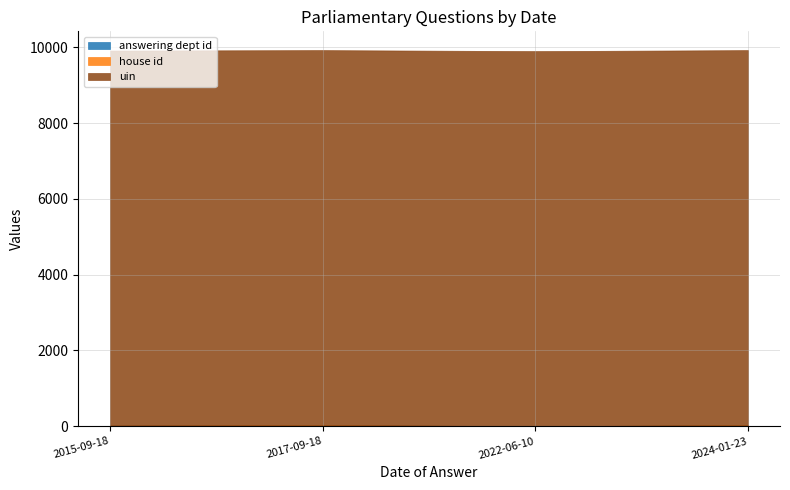

Reading right to left, transcribe all the data shown in this chart.

answering dept id: 2024-01-23=27	2022-06-10=1	2017-09-18=27	2015-09-18=16
house id: 2024-01-23=1	2022-06-10=1	2017-09-18=1	2015-09-18=1
uin: 2024-01-23=9895	2022-06-10=9895	2017-09-18=9895	2015-09-18=9895